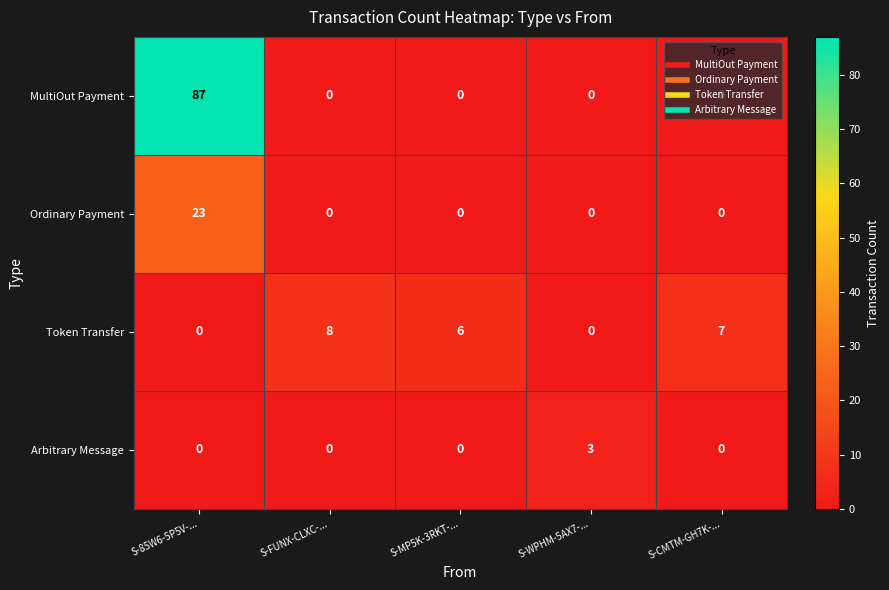

The MultiOut Payment series shows 57 at S-FUNX-CLXC-.... True or false?

False